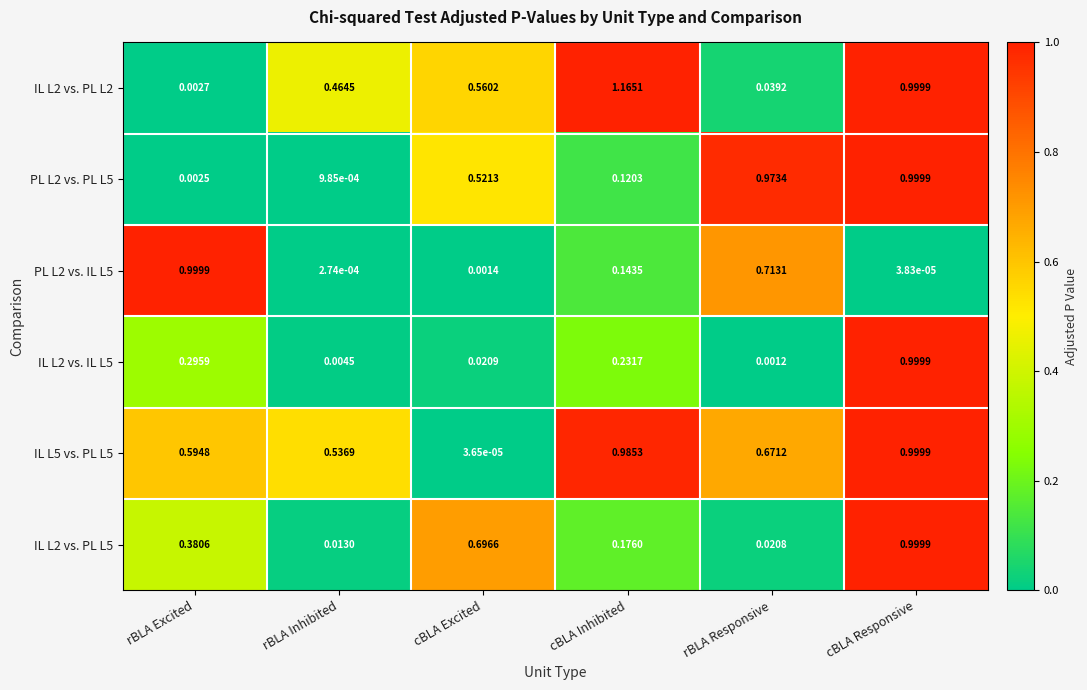

At which label is PL L2 vs. PL L5 closest to 0?

rBLA Inhibited